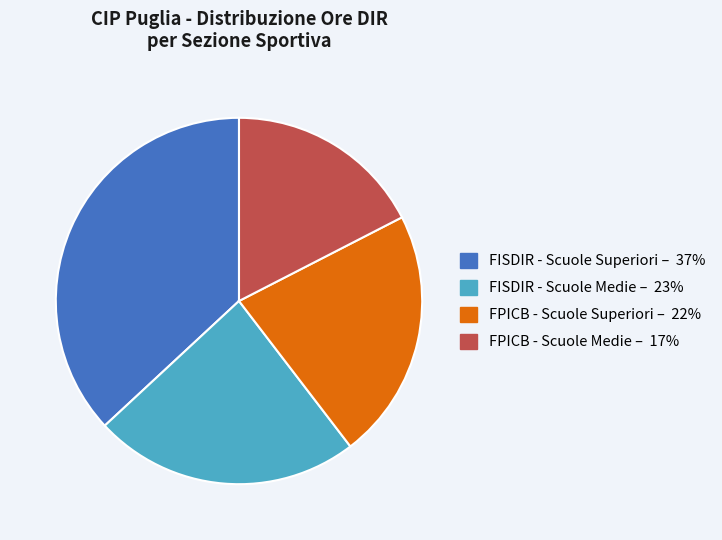

How many segments does this pie chart have?

4